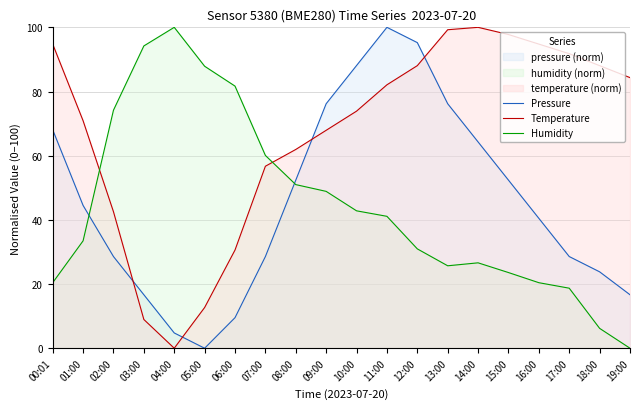

How many distinct data groups are displayed?

3